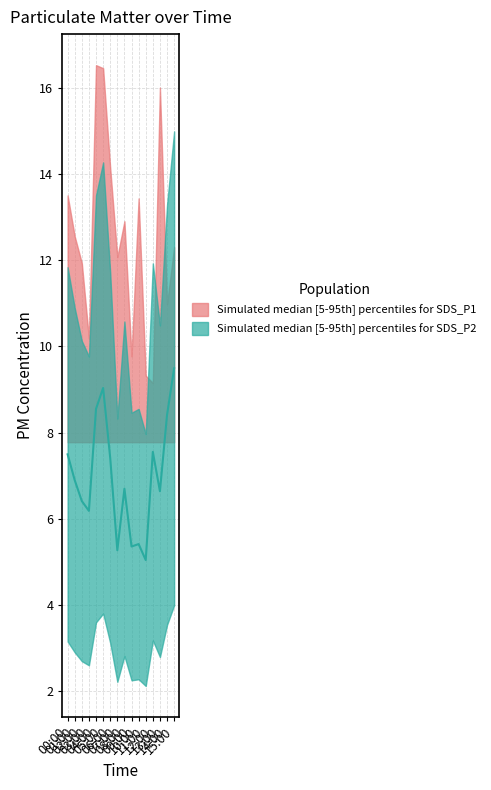

At which category does the data reach its first local valley?

03:00